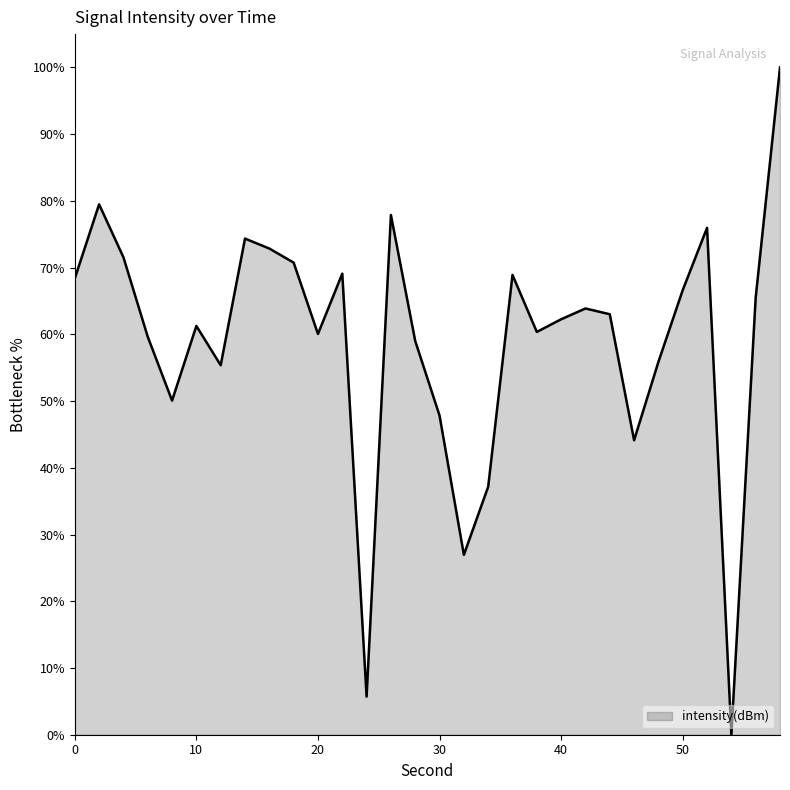

What is the greatest value displayed?

100.0